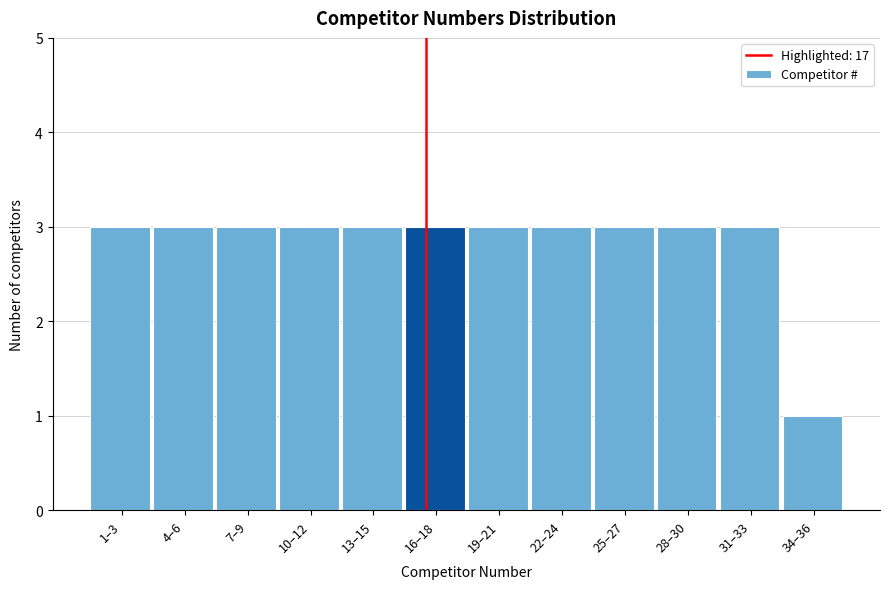

Reading left to right, list all the values displayed in this chart.

3	3	3	3	3	3	3	3	3	3	3	1